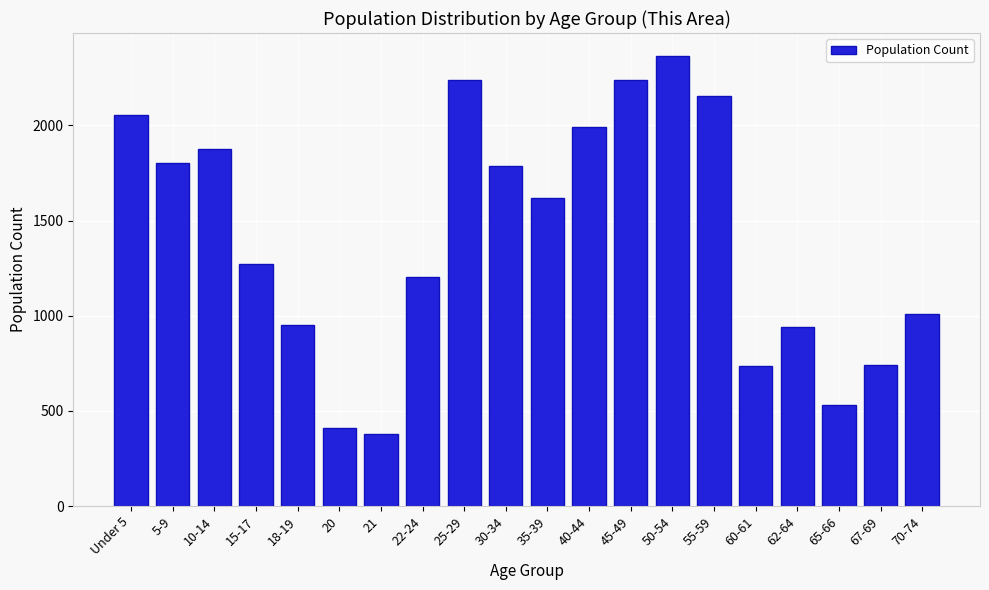

What is the ratio of the value at 50-54 to the value at 10-14?

1.3